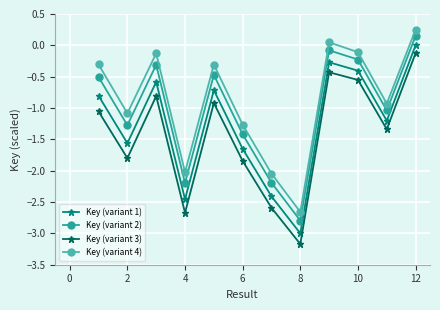

List the series in order of their overall mean, lowest first.

Key (variant 3), Key (variant 1), Key (variant 2), Key (variant 4)